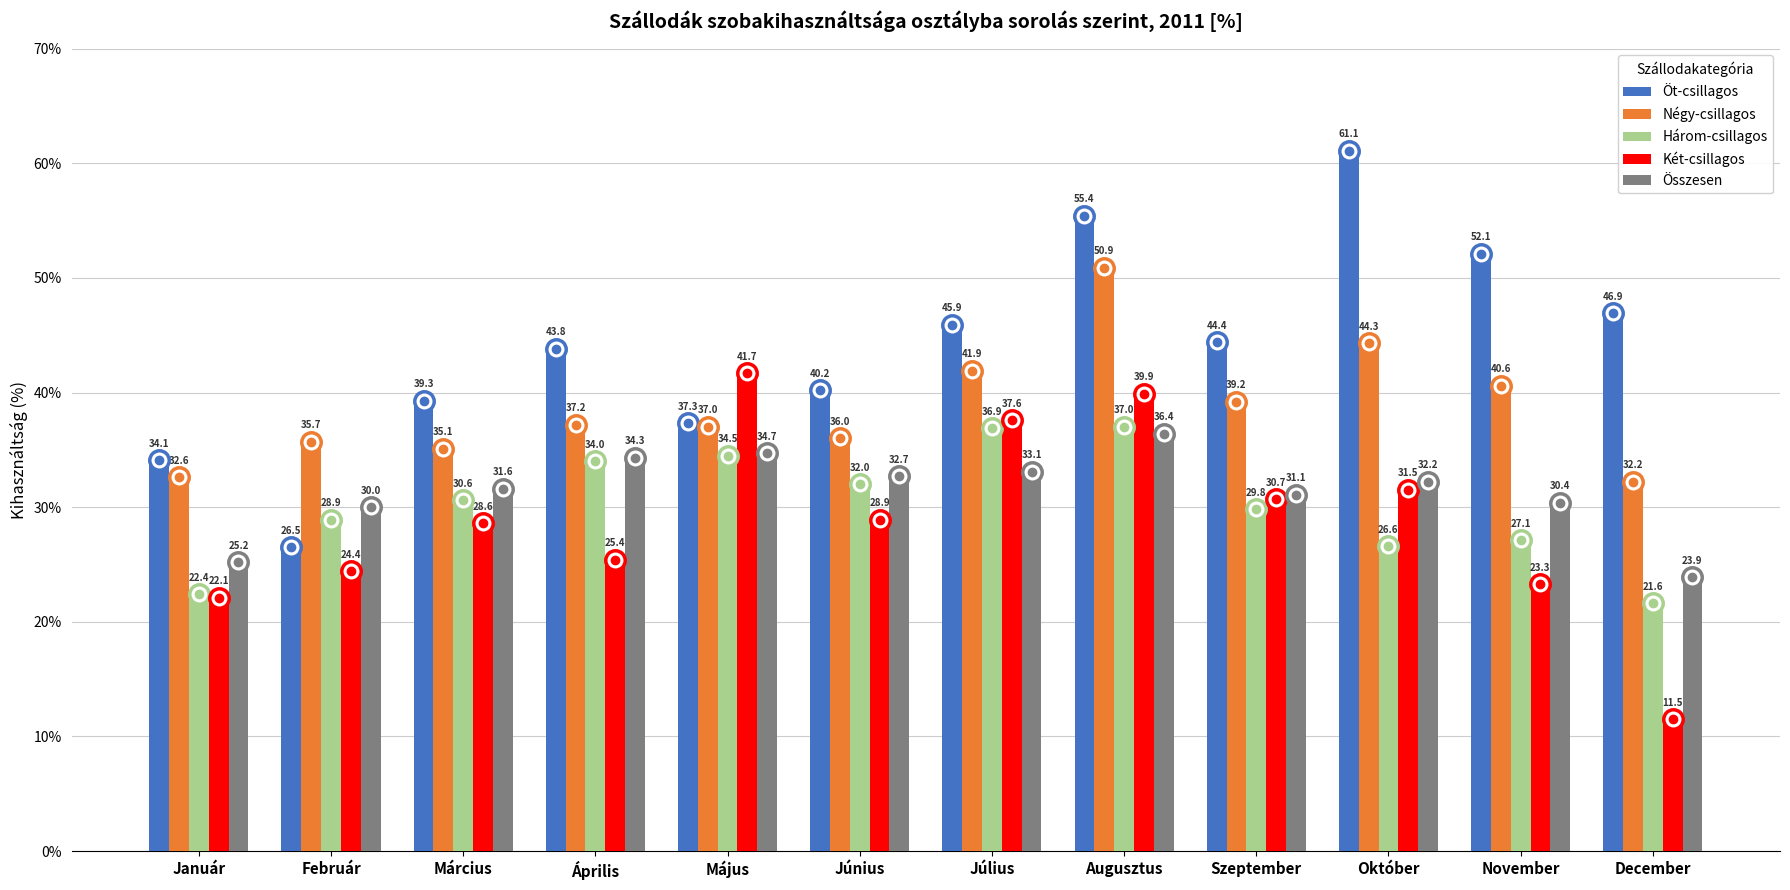

Is it true that Három-csillagos equals 57.4 at Augusztus?

False